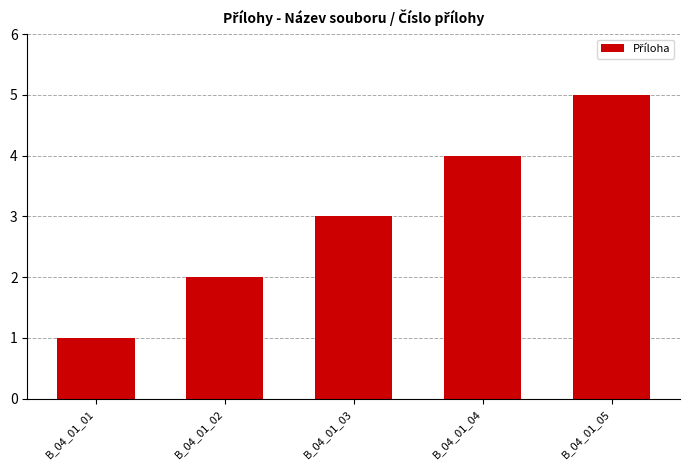

List the labels in order of value, largest first.

B_04_01_05, B_04_01_04, B_04_01_03, B_04_01_02, B_04_01_01